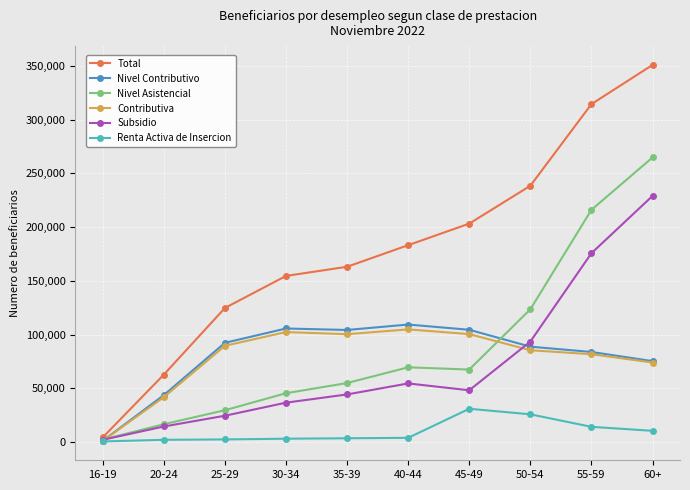

At which label is Nivel Asistencial closest to 133571?

50-54